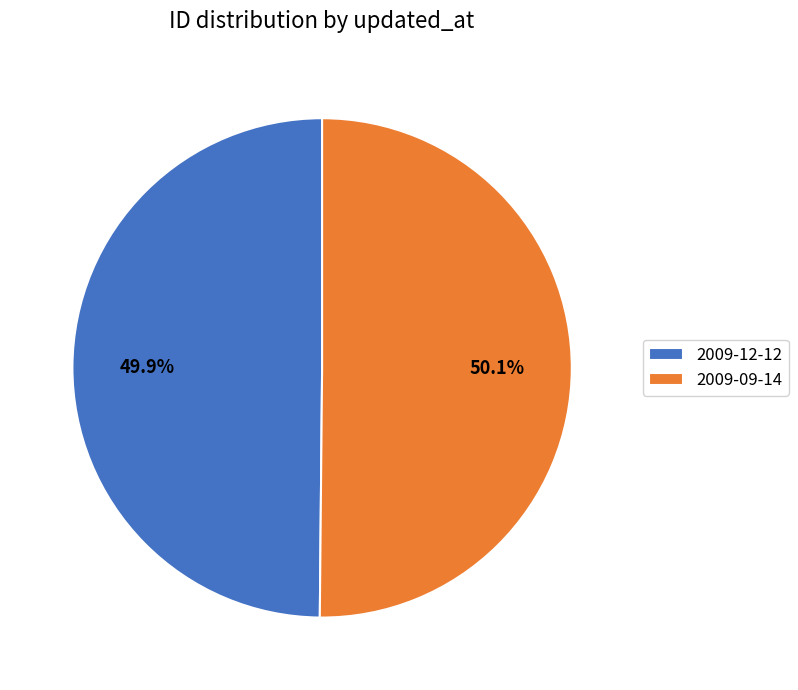

Is the sum of 2009-09-14 and 2009-12-12 greater than half?

Yes